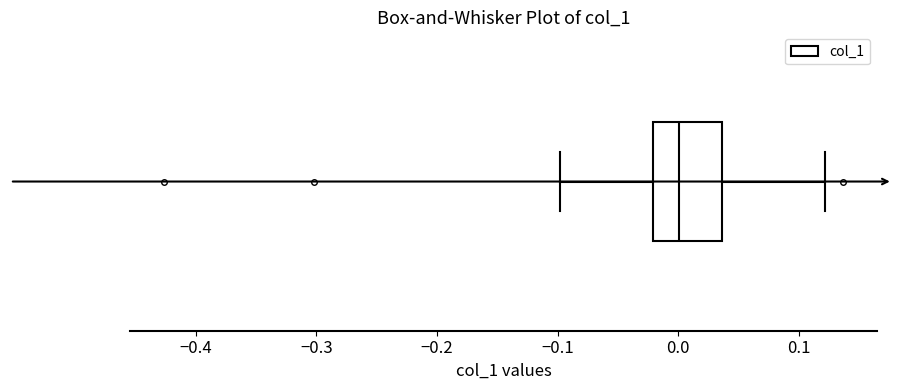

Where does the median line of the box sit on the x-axis? The values are not printed on the chart, so give them approximately, as read against the axis.

0.00